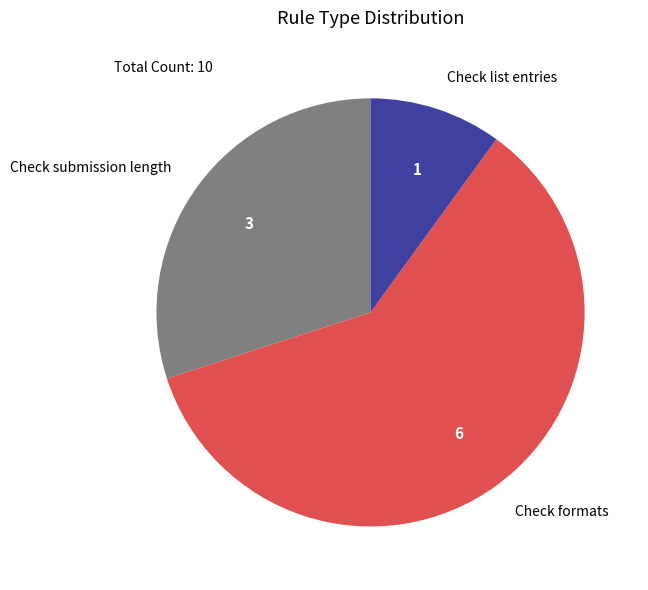

What is the ratio of the value at Check formats to the value at Check list entries?

6.0